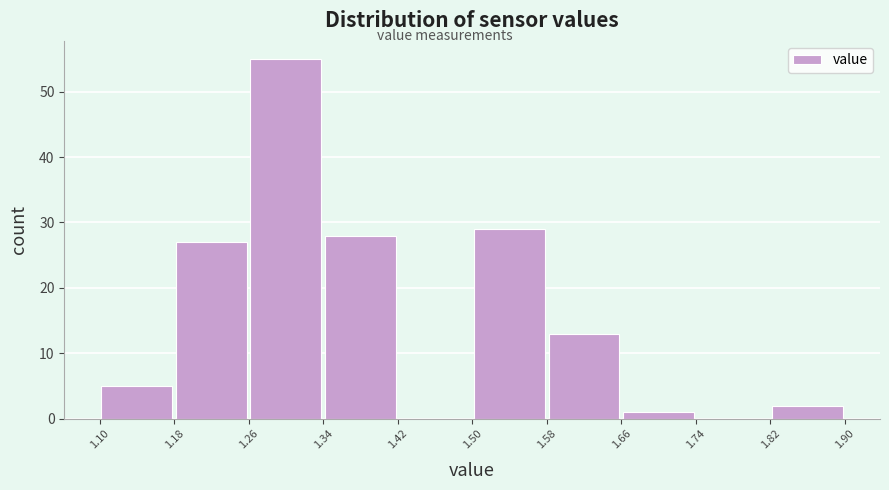

How tall is the bar that spans 1.66 to 1.74 on the x-axis? The values are not printed on the chart, so give them approximately, as read against the axis.

1